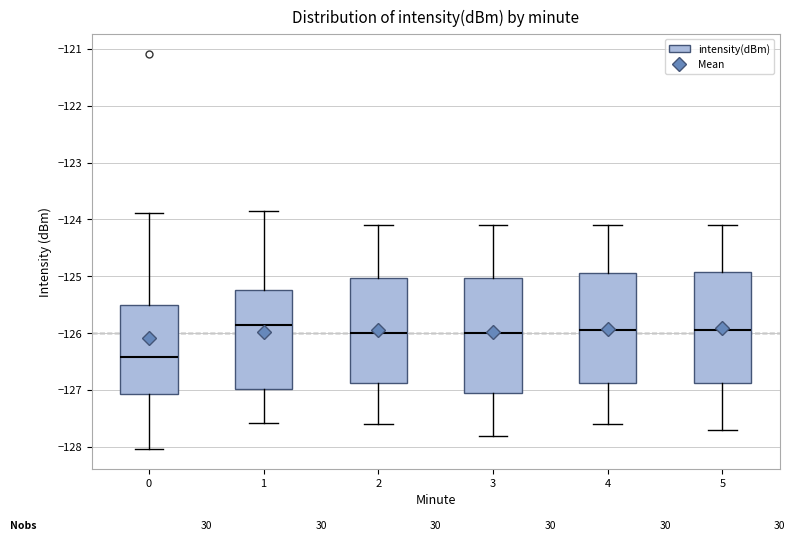

Reading left to right, transcribe this box plot: for each box, give where its median line is, the range the box spans, and where its two whiskers end, as read against the y-axis. The values are not printed on the chart, so give them approximately, as read against the axis.

0: median -126.4, box -127.1 to -125.5, whiskers -128.0 to -123.9
1: median -125.8, box -127.0 to -125.2, whiskers -127.6 to -123.9
2: median -126.0, box -126.9 to -125.0, whiskers -127.6 to -124.1
3: median -126.0, box -127.0 to -125.0, whiskers -127.8 to -124.1
4: median -125.9, box -126.9 to -124.9, whiskers -127.6 to -124.1
5: median -125.9, box -126.9 to -124.9, whiskers -127.7 to -124.1